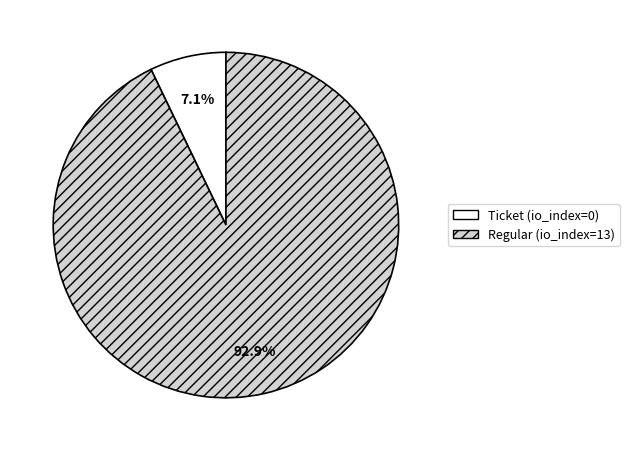

What portion of the pie excludes Regular (io_index=13)?

7.1%